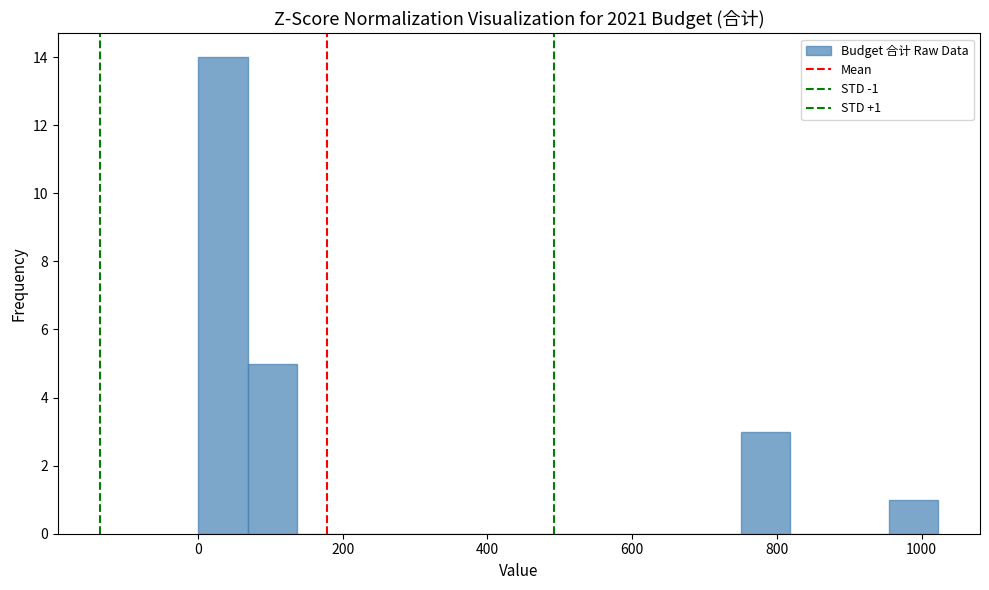

Read against the x-axis, roughly where is the centre of the tallest bar?

40